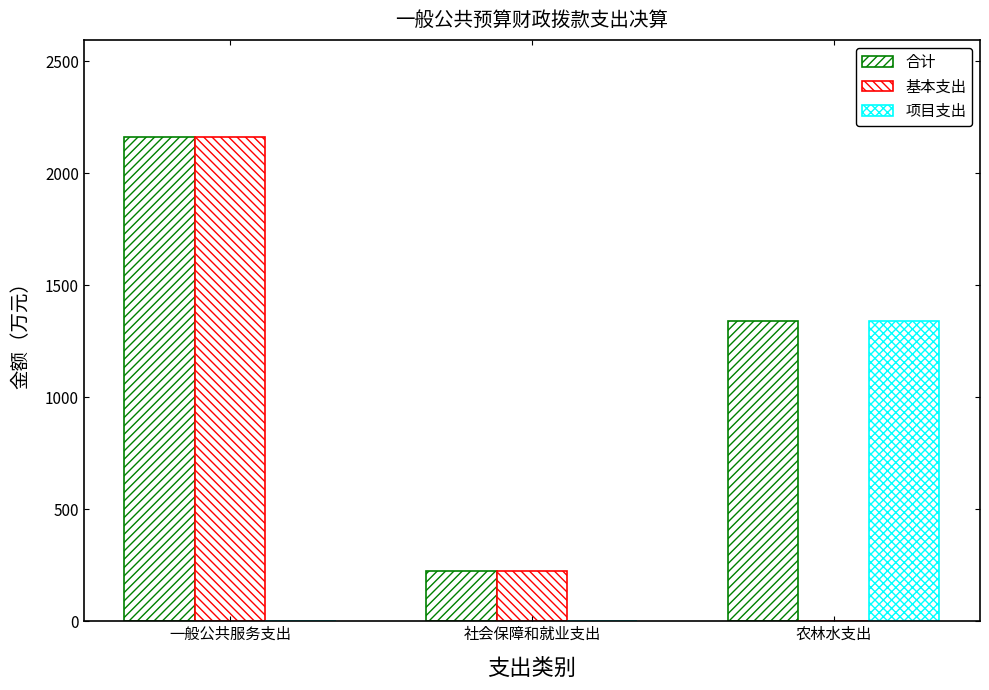

List the labels in order of 项目支出 value, smallest first.

一般公共服务支出, 社会保障和就业支出, 农林水支出